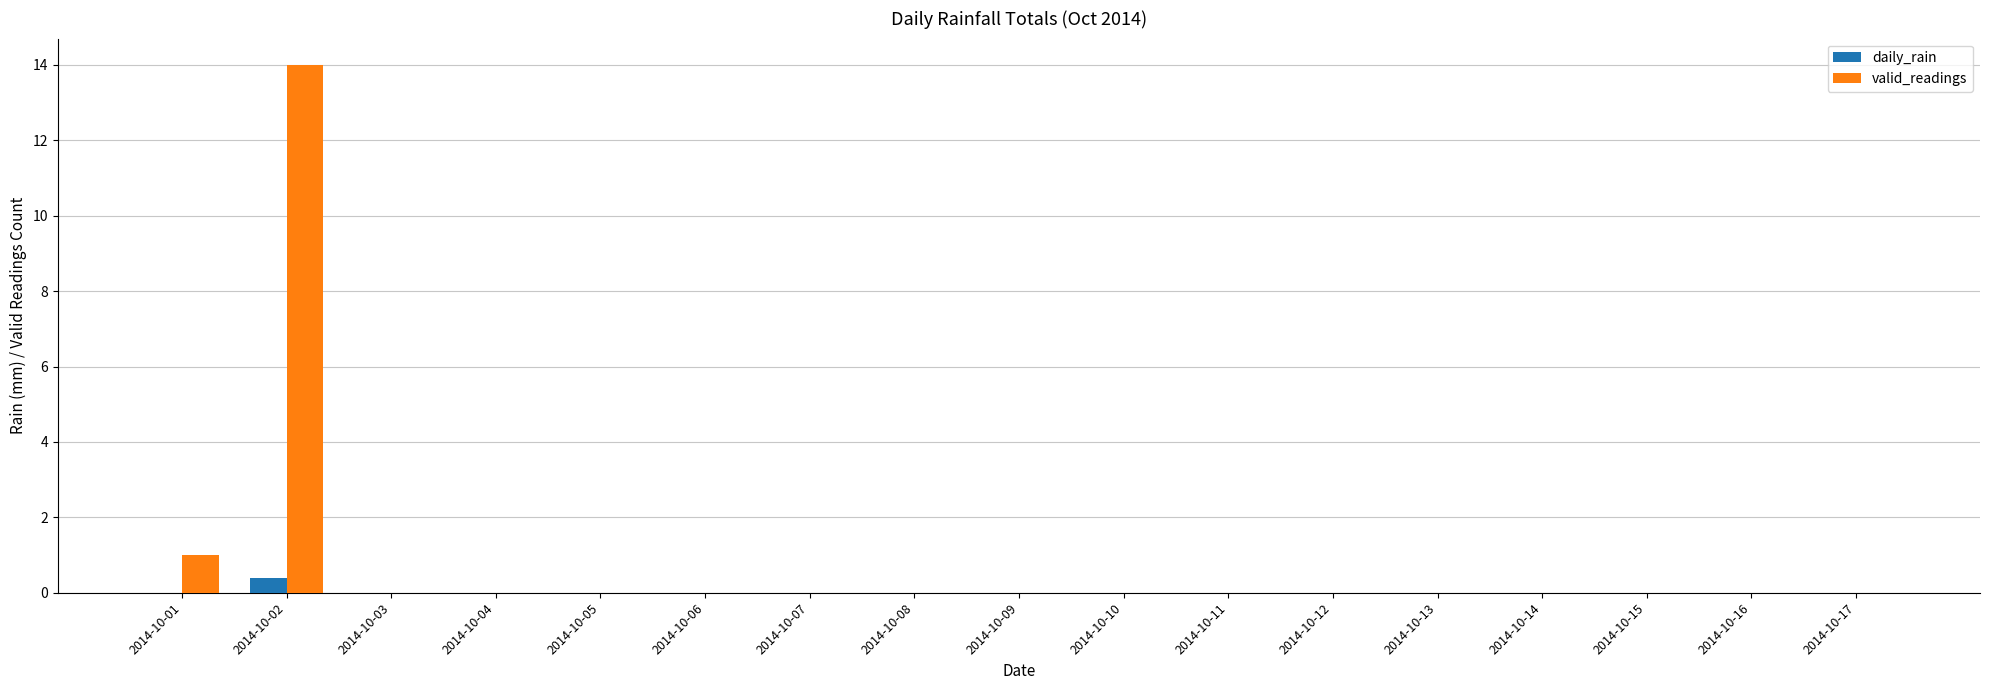

Which series has the largest total across all categories?

valid_readings